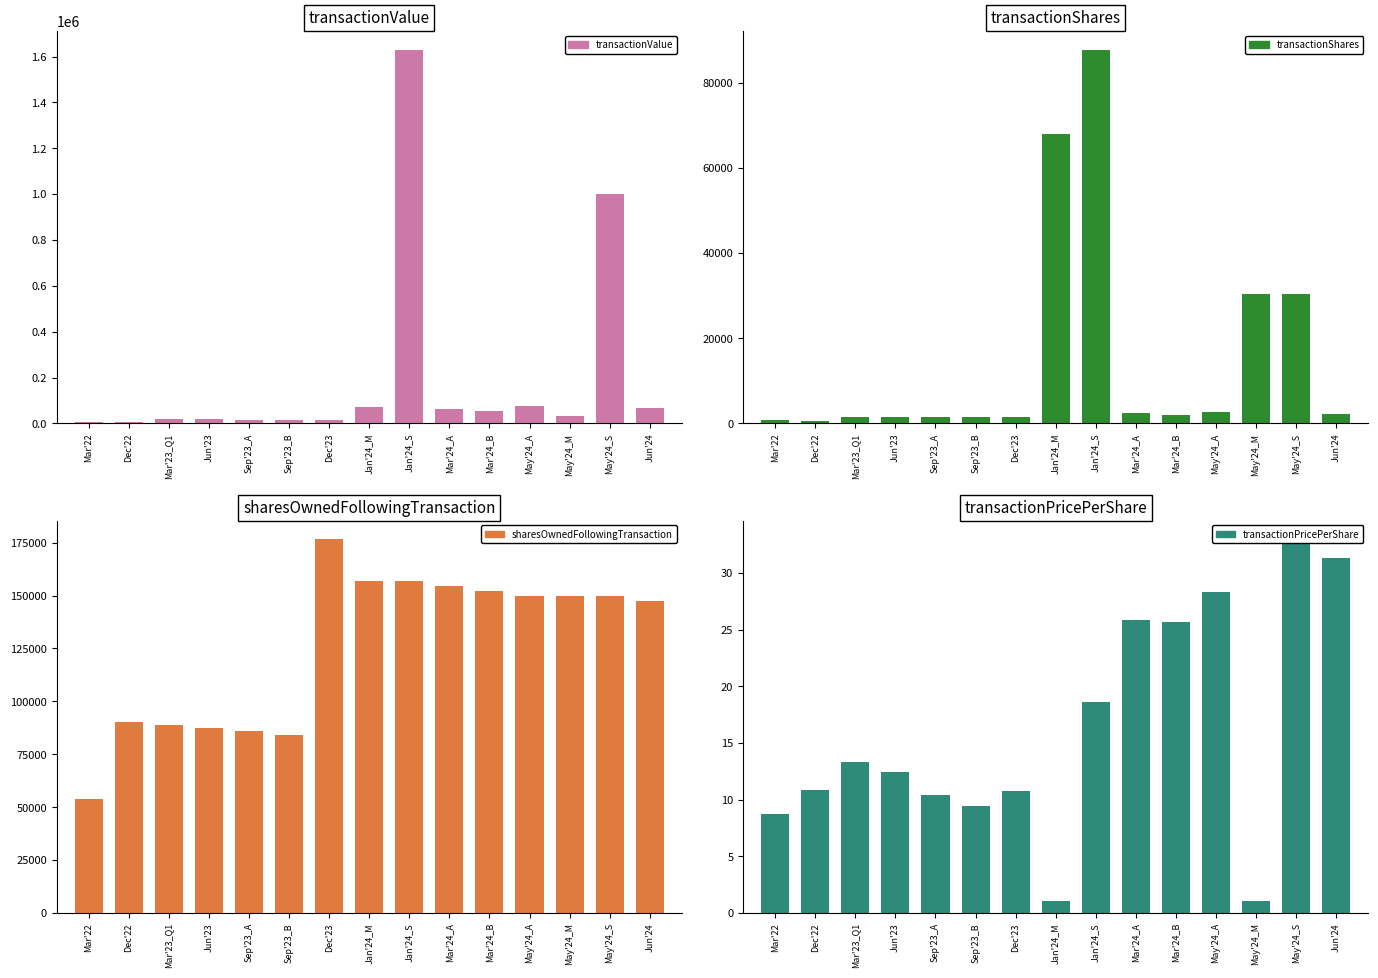

Reading left to right, extract all data points from this chart.

transactionValue: 6050.0	7392.0	18875.0	18334.0	15448.0	13513.0	15726.0	70040.0	1629985.0	61342.0	53482.0	76469.0	31339.0	1002751.0	66942.0
transactionShares: 693.0	680.0	1416.0	1475.0	1484.0	1436.0	1467.0	68000.0	87779.0	2373.0	2081.0	2705.0	30426.0	30426.0	2136.0
sharesOwnedFollowingTransaction: 53676.0	90145.0	88729.0	87254.0	85770.0	84334.0	176585.0	156806.0	156806.0	154433.0	152352.0	149647.0	149647.0	149647.0	147511.0
transactionPricePerShare: 8.7	10.9	13.3	12.4	10.4	9.4	10.7	1.0	18.6	25.9	25.7	28.3	1.0	33.0	31.3